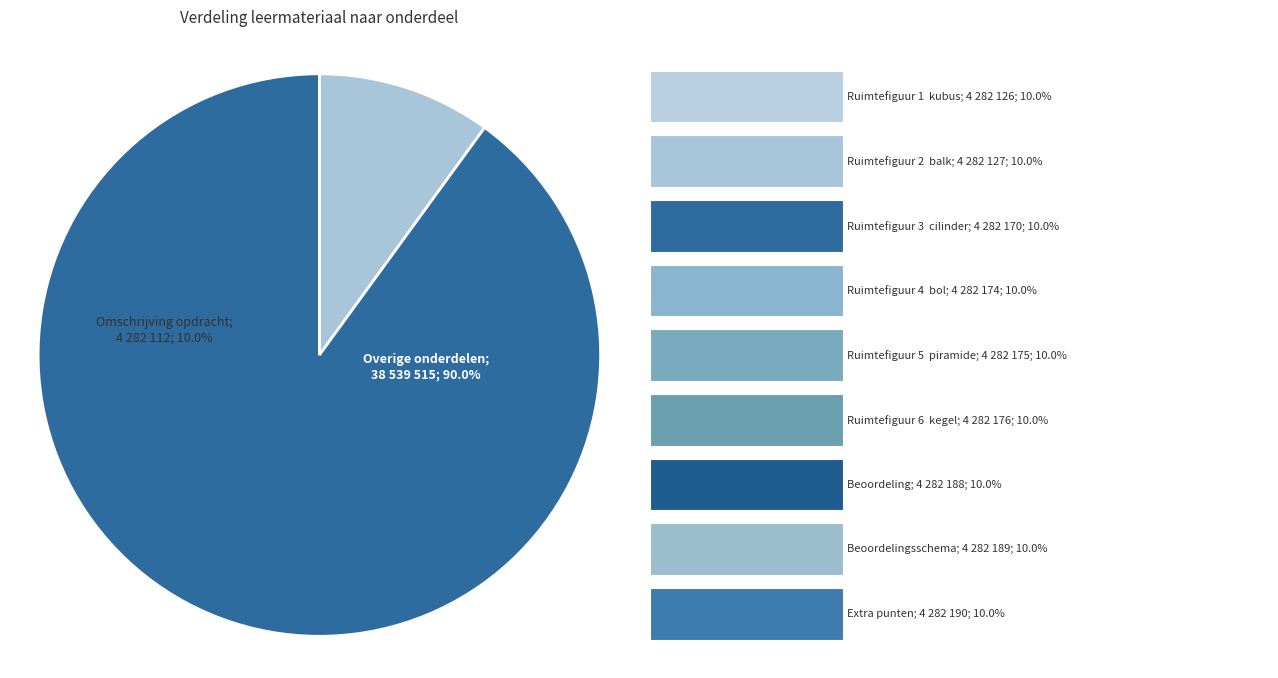

To the nearest percent, what is the combined percentage of Extra punten and Ruimtefiguur 3, cilinder?

20%